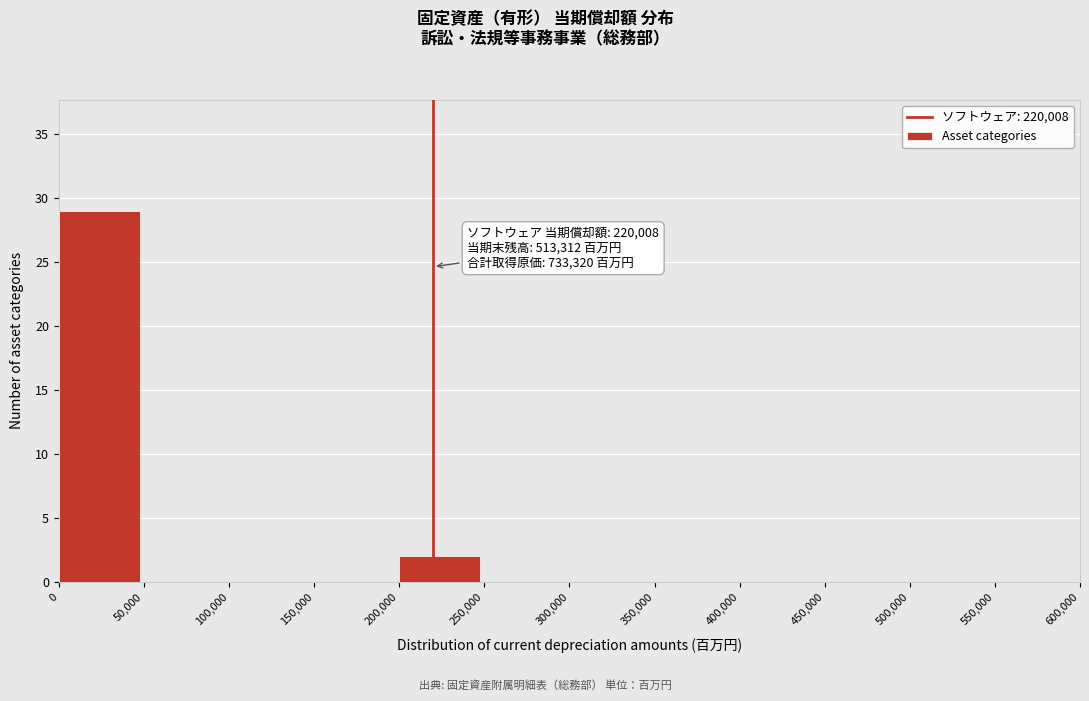

Over which range of the x-axis is the bar tallest?

0 to 50,000